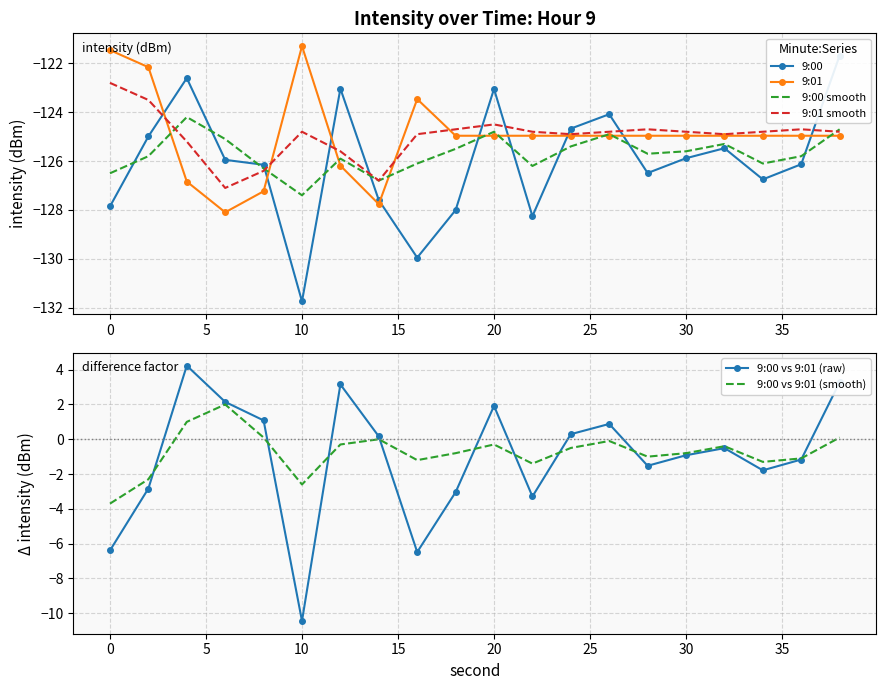

Which series has the largest total across all categories?

9:00 vs 9:01 (smooth)